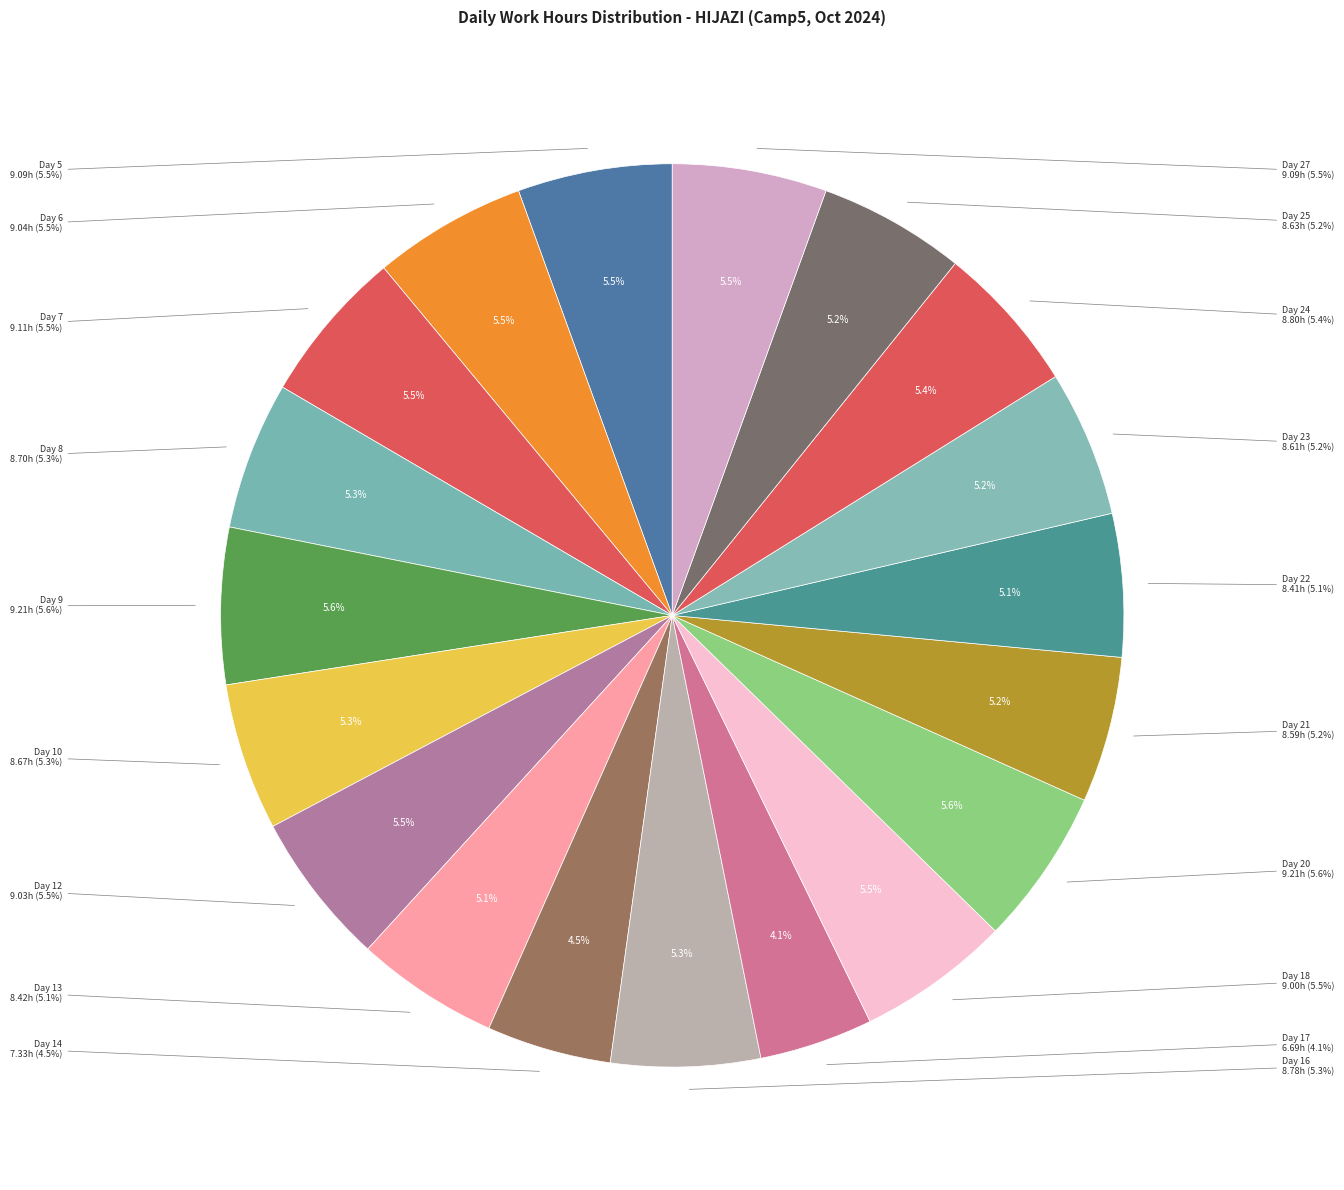

What percentage is the Day 23 slice, to the nearest percent?

5%